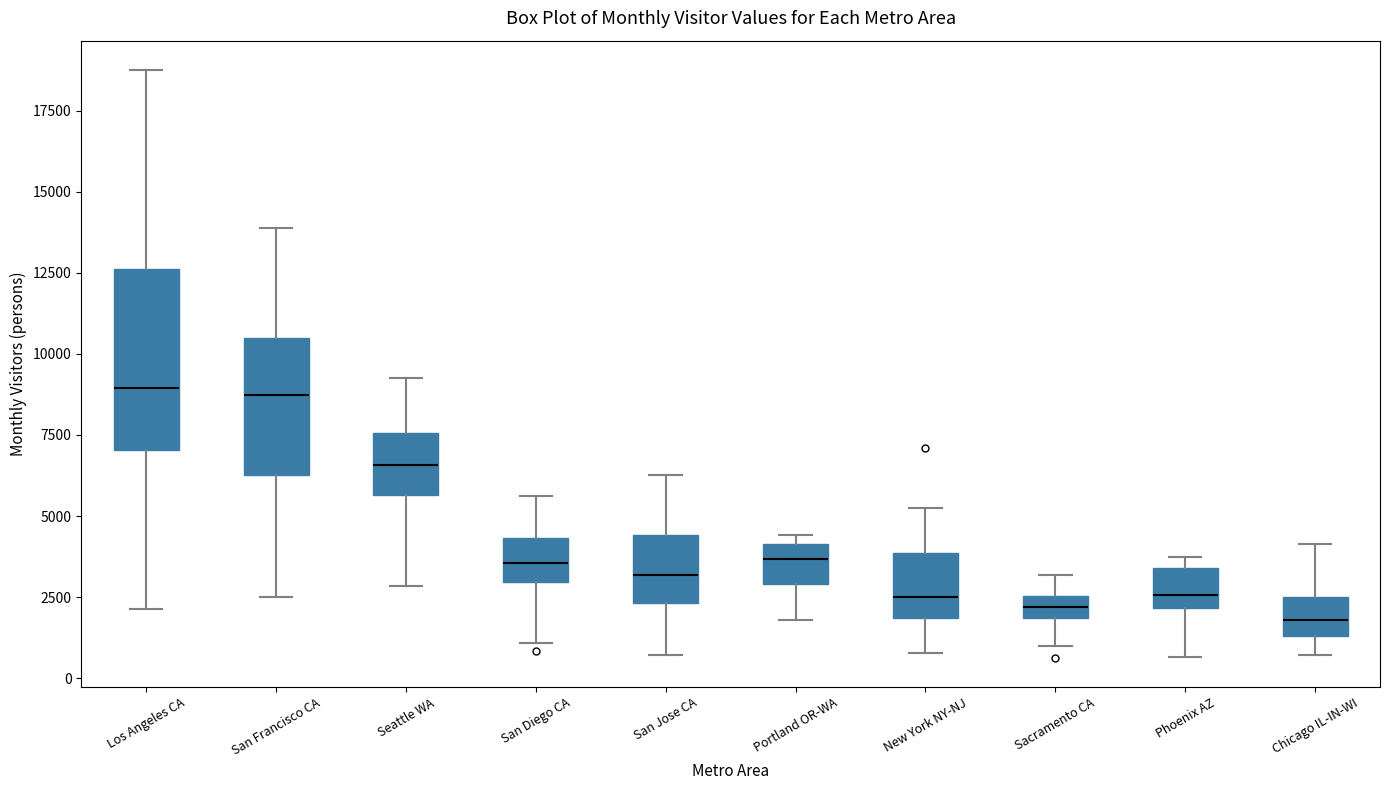

Comparing the boxes themselves (not the whiskers), which one is the tallest?

Los Angeles CA